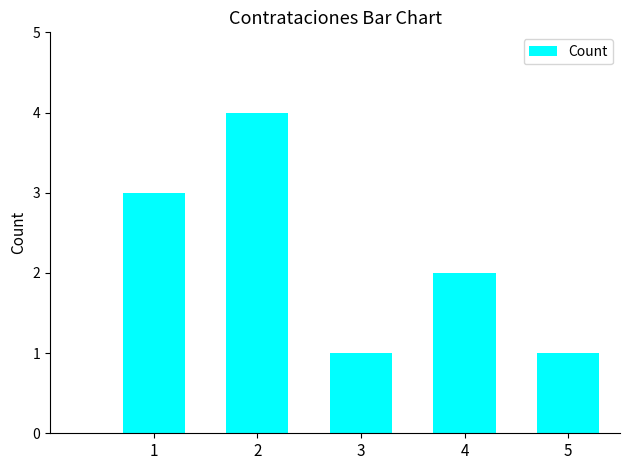

What is the sum of all values?

11